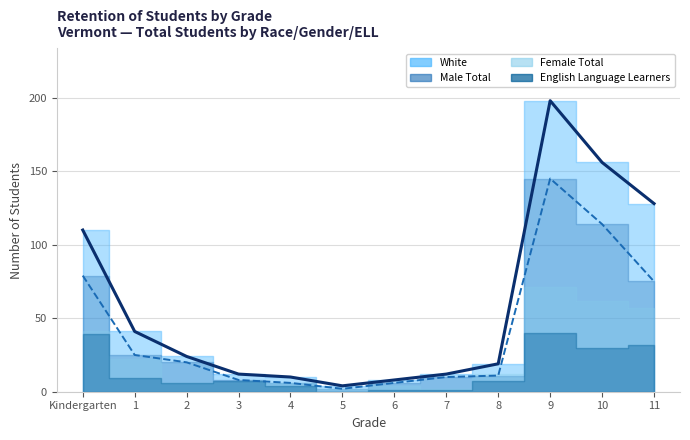

True or false: White has more than 1 points higher than both neighbors.

False